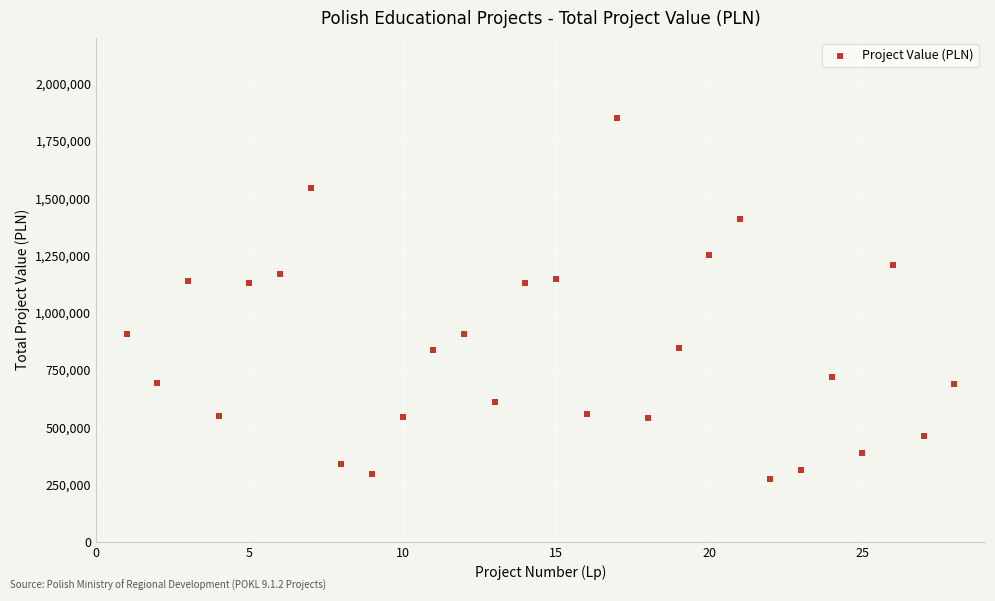

What is the range of Y values (max minus min)?

1576569.0